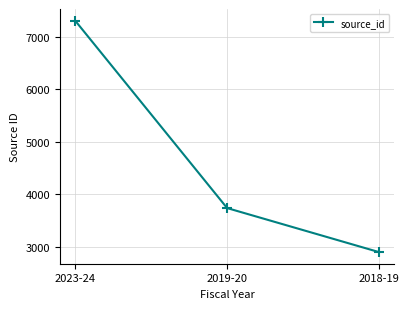

Reading right to left, extract all data points from this chart.

2900	3738	7304